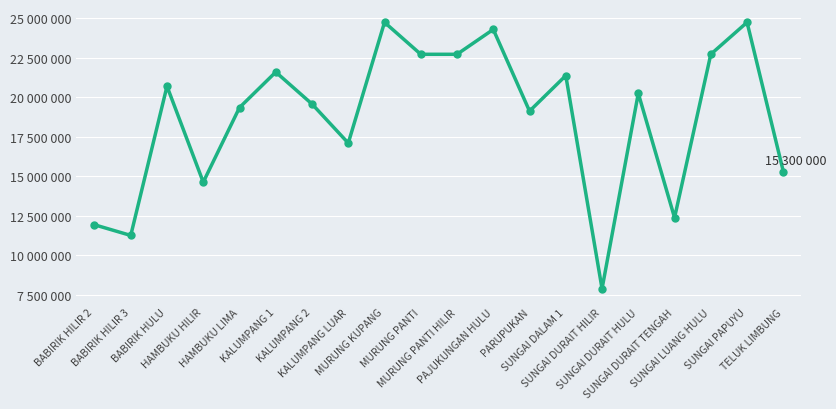

Is this an area chart (filled region under the line)?

No